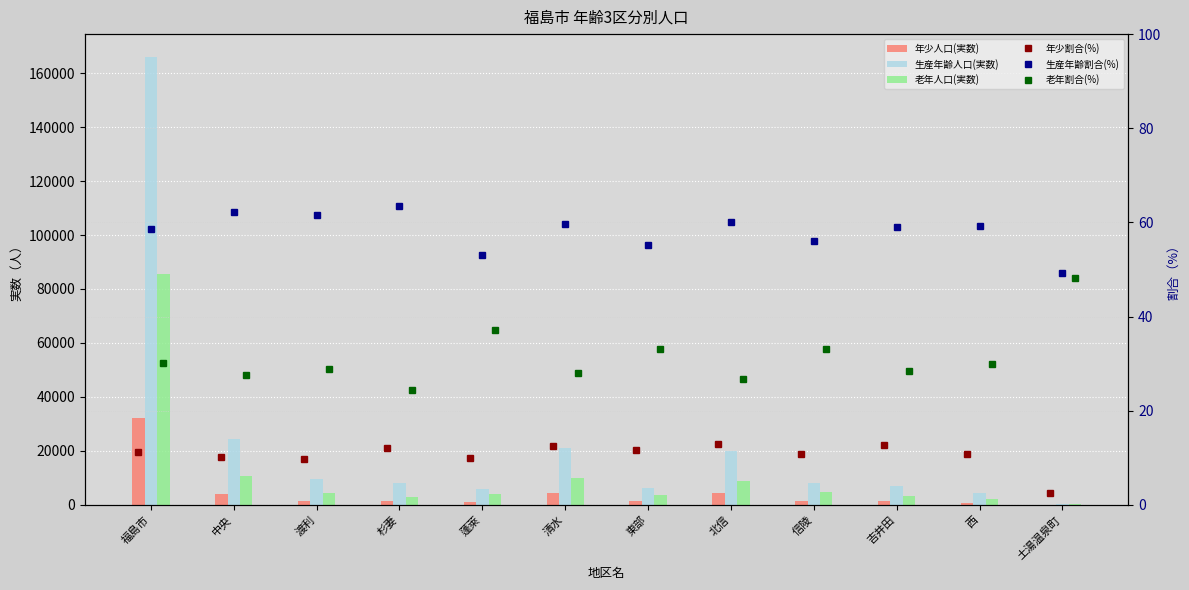

At which category is the sum across all series the highest?

福島市